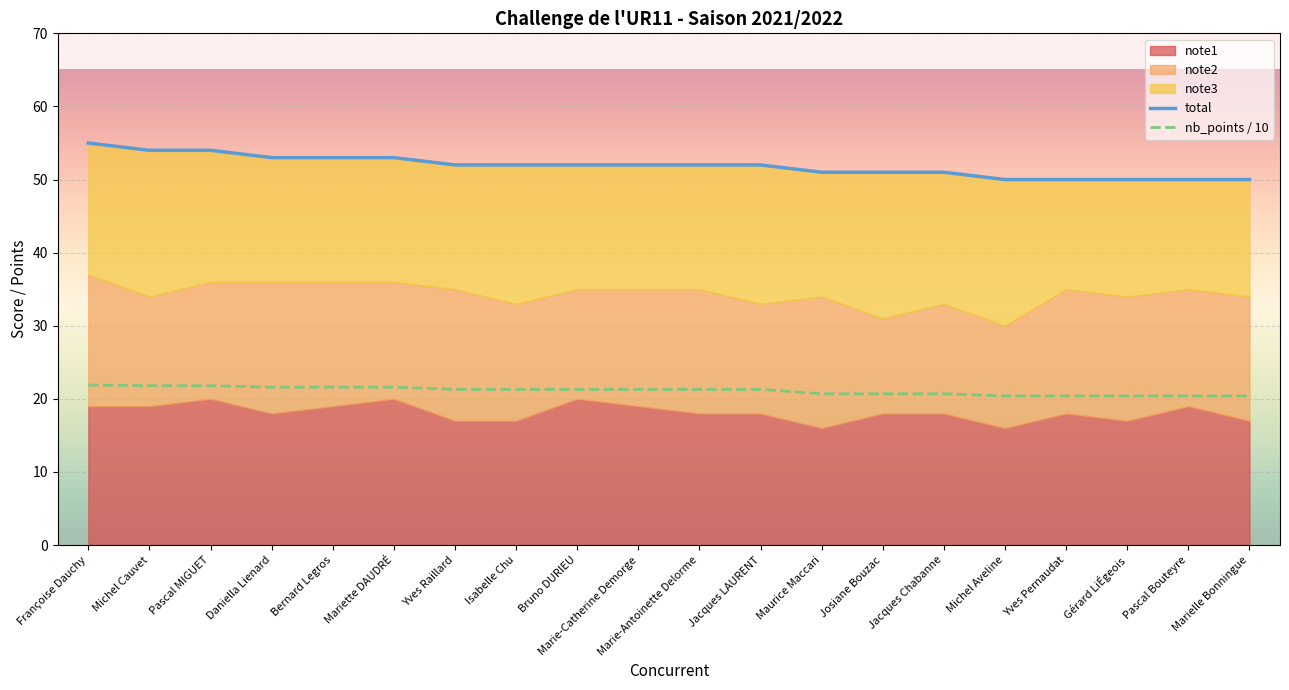

Which has a higher value, Michel Cauvet or Françoise Dauchy?

Françoise Dauchy